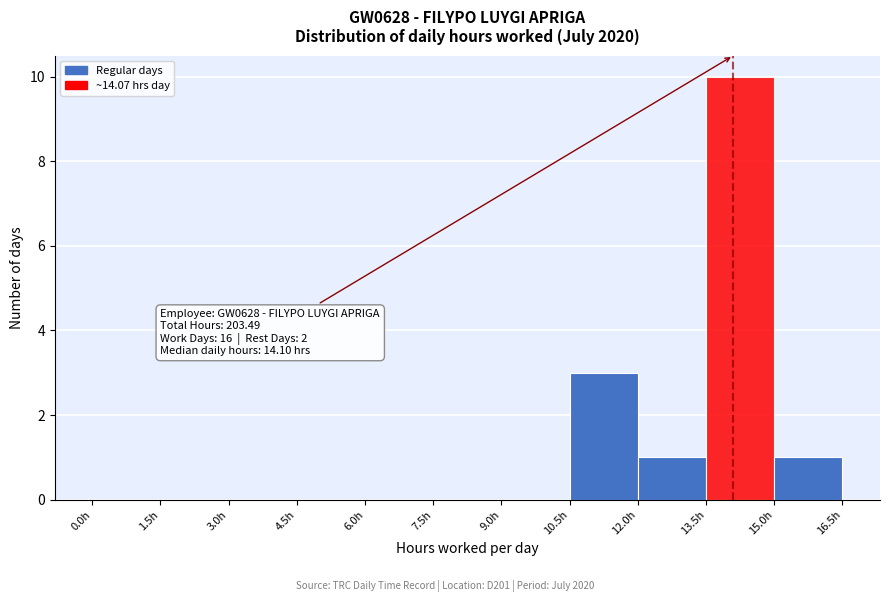

Over which range of the x-axis is the bar tallest?

13.5 to 15.0